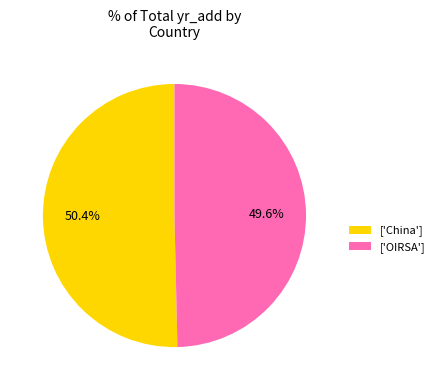

Rank the categories by value from lowest to highest.

['OIRSA'], ['China']